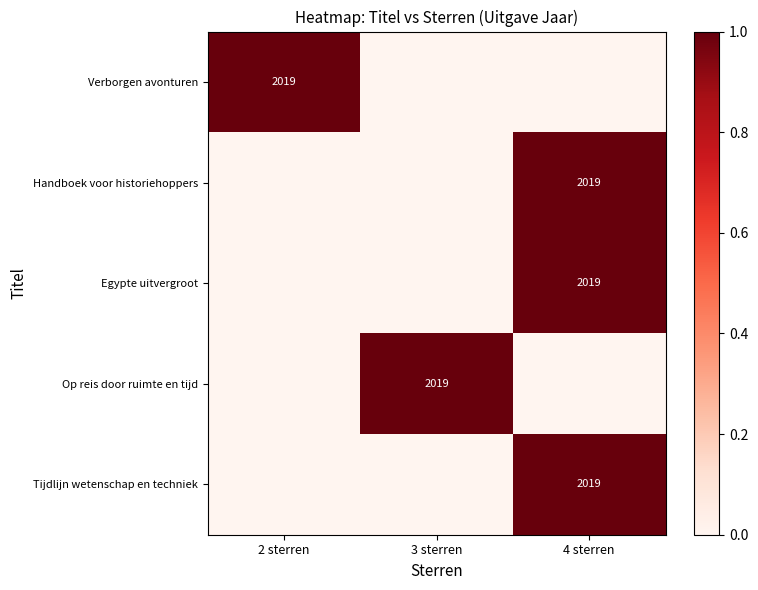

True or false: Verborgen avonturen has a value of 824 at 2 sterren.

False